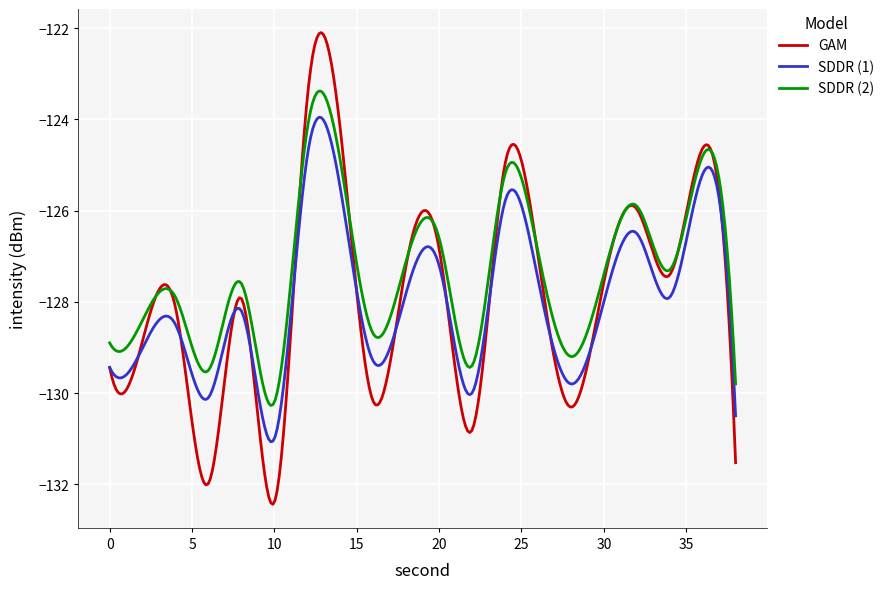

List the series in order of their peak value, highest first.

GAM, SDDR (2), SDDR (1)